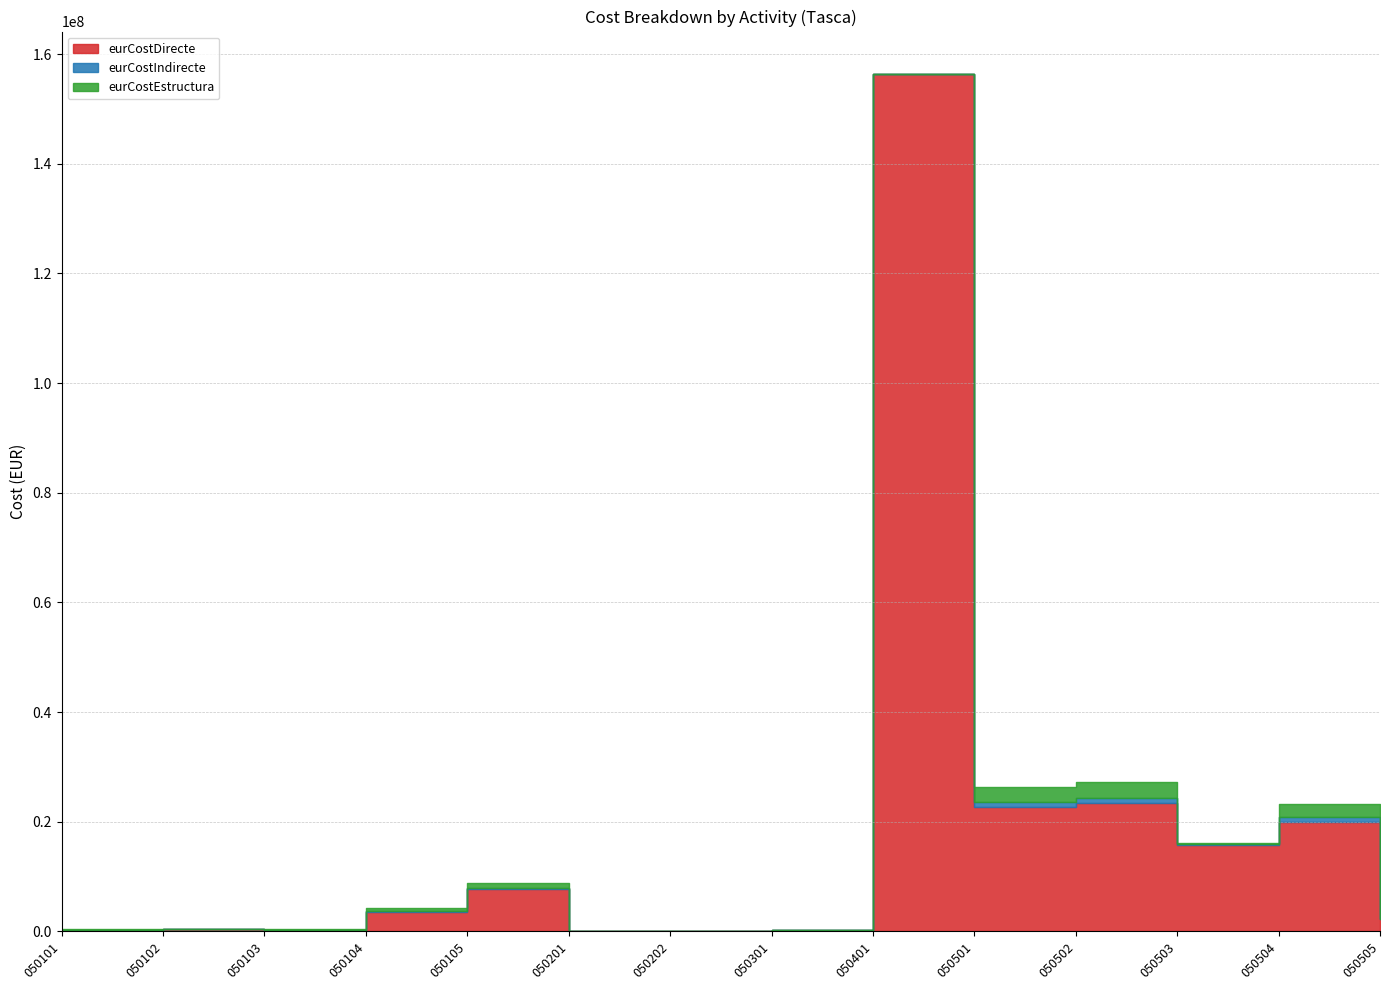

True or false: eurCostDirecte has a value of 536567.8 at 050102.

False